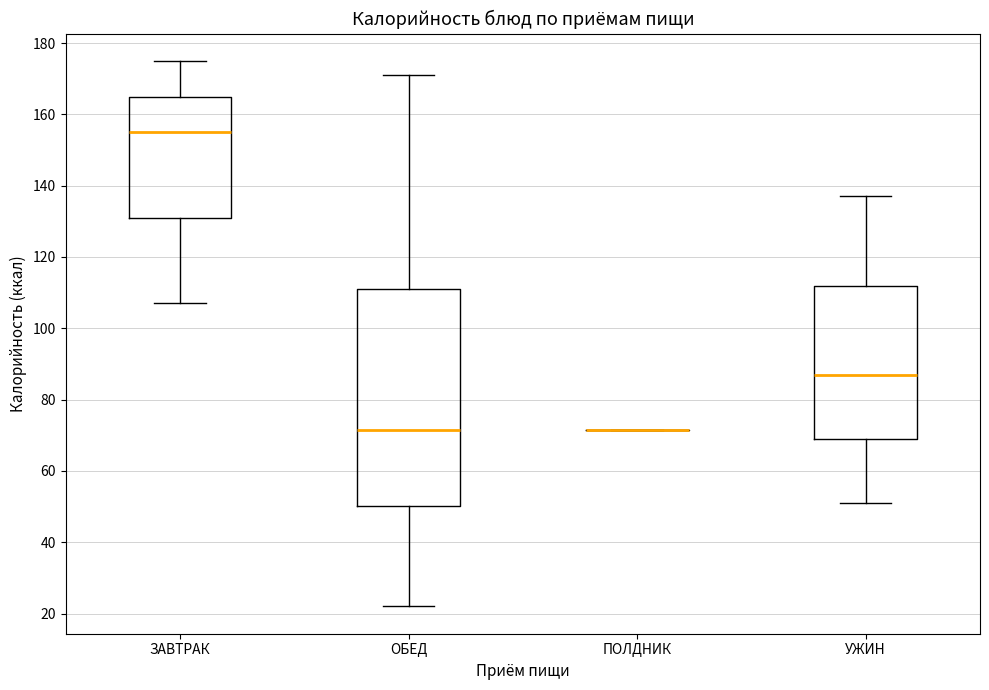

Reading left to right, read every box against the y-axis: the position of its median line, the range the box covers, and the ends of its whiskers. The values are not printed on the chart, so give them approximately, as read against the axis.

ЗАВТРАК: median 156, box 132 to 166, whiskers 108 to 176
ОБЕД: median 72, box 50 to 112, whiskers 22 to 172
ПОЛДНИК: box collapsed to a line at 72, whiskers 72 to 72
УЖИН: median 88, box 70 to 112, whiskers 52 to 138